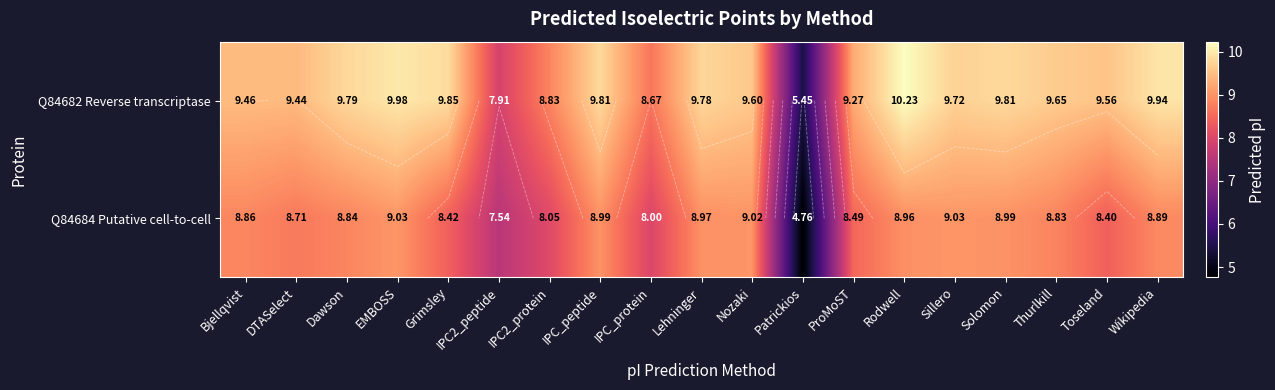

List the series in order of their peak value, lowest first.

Q84684 Putative cell-to-cell, Q84682 Reverse transcriptase